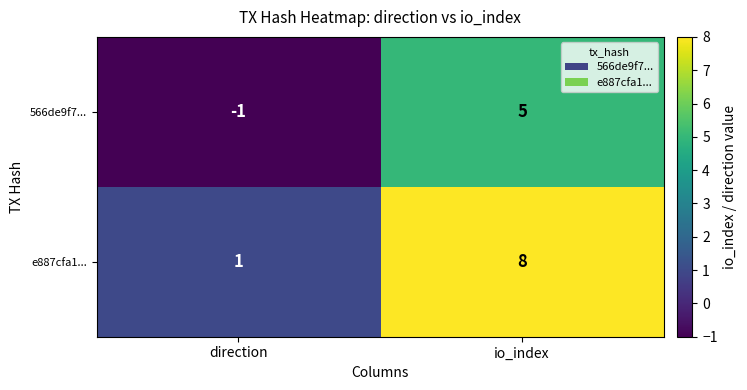

What is the difference between the highest and lowest values at direction?

2